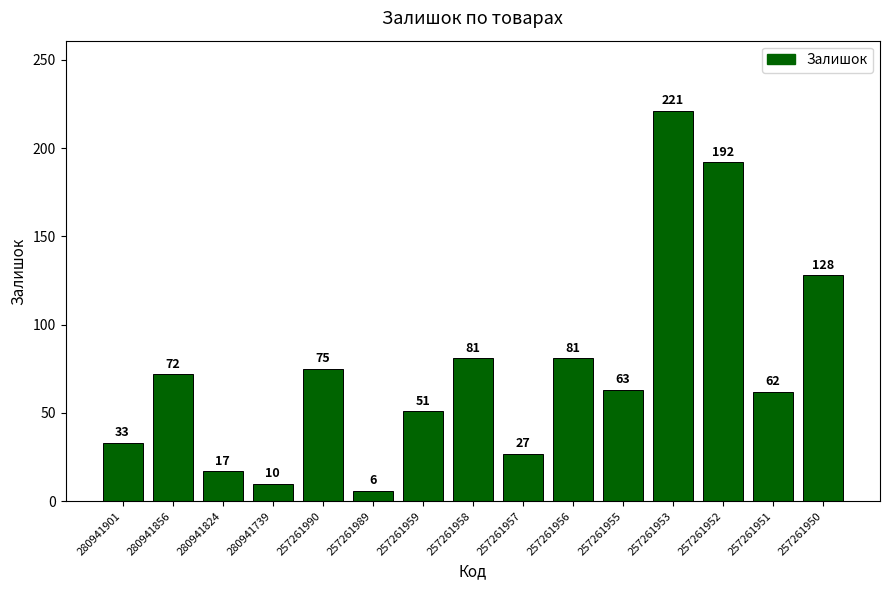

What is the change in value from 280941739 to 257261952?

+182